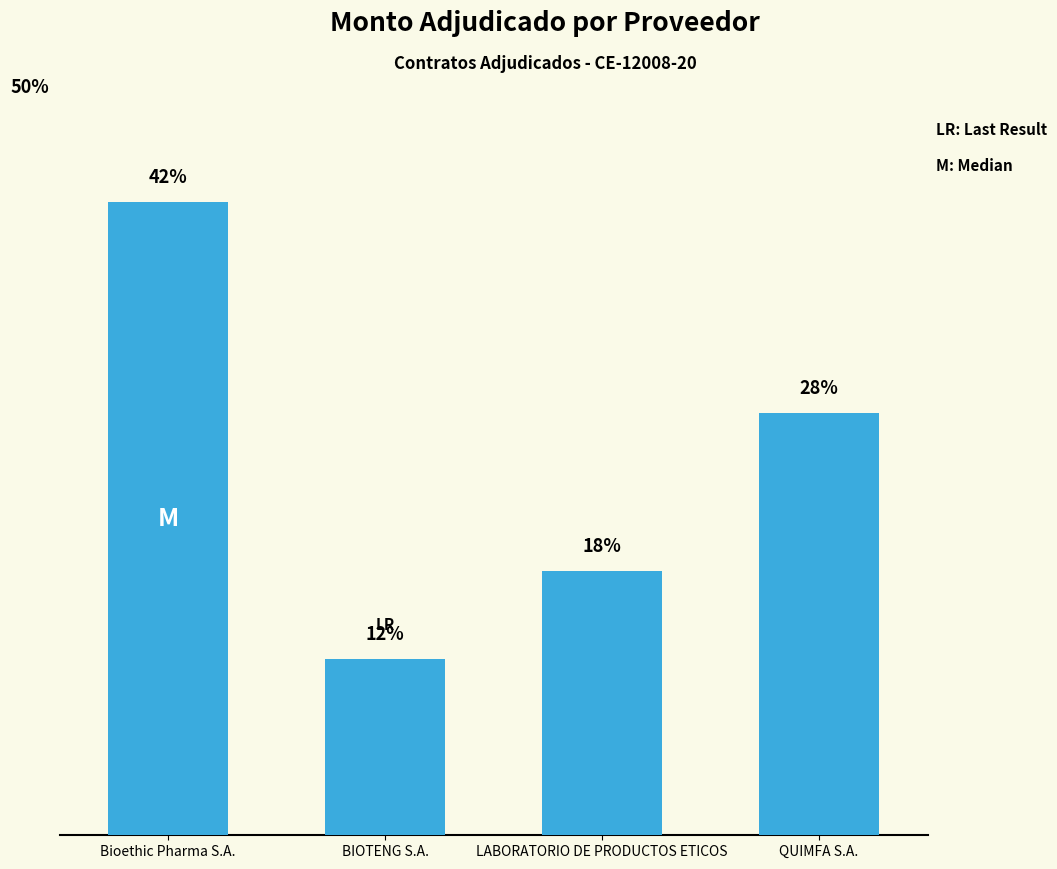

Are the bars horizontal?

No